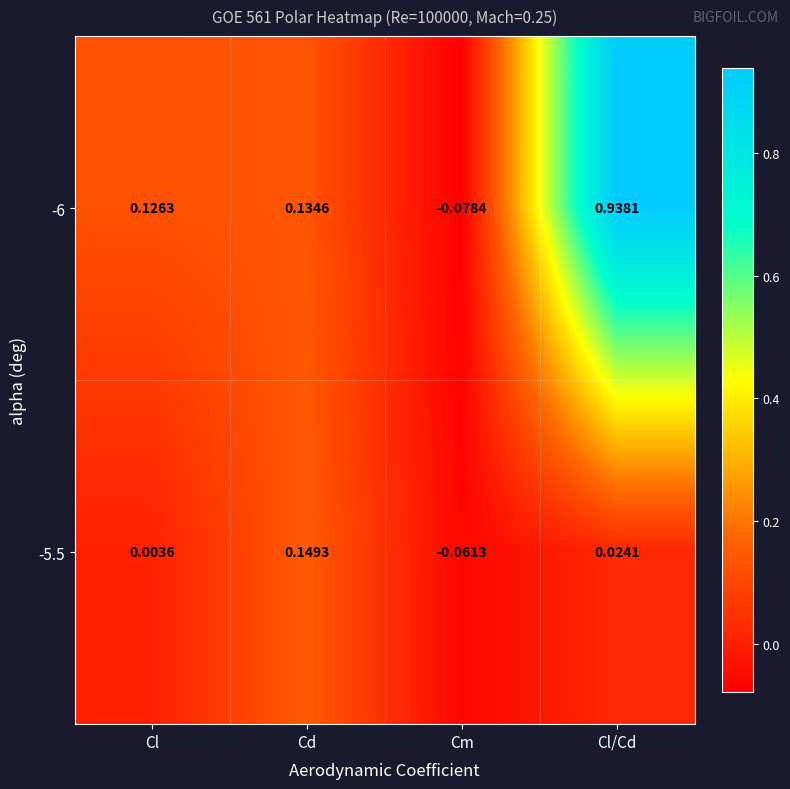

At which category does the chart reach its minimum across all series?

Cm